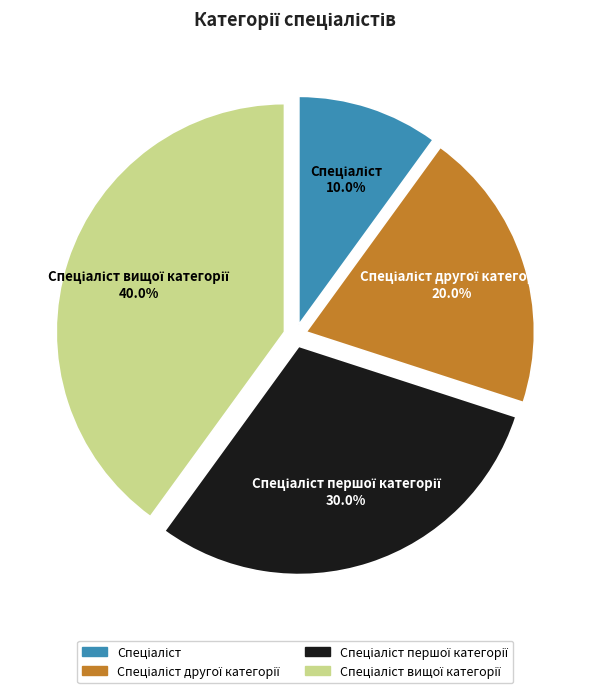

Is there any slice that represents more than half of the pie?

No